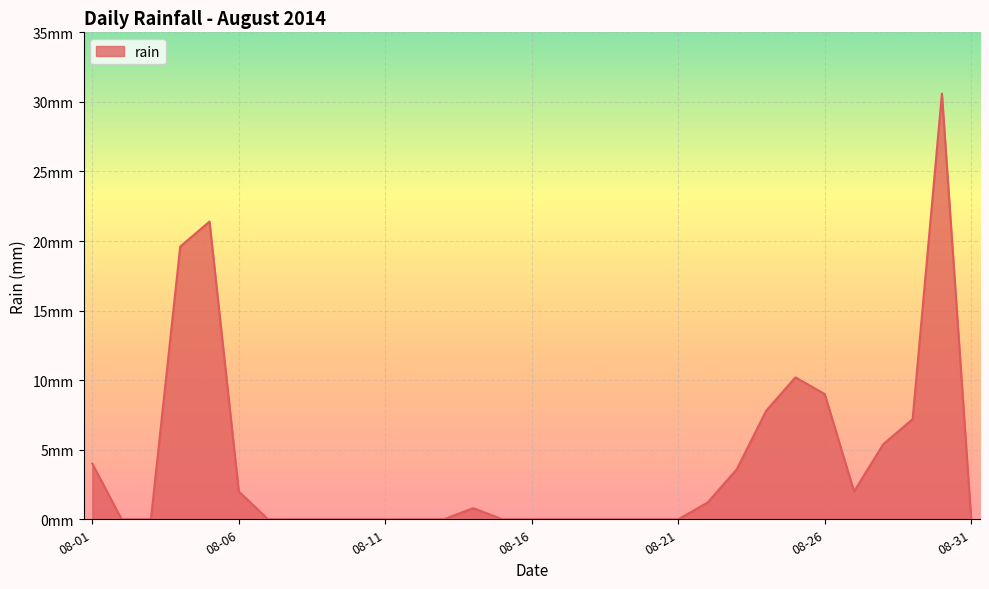

How many points are lower than both their immediate neighbors (excluding endpoints)?

1